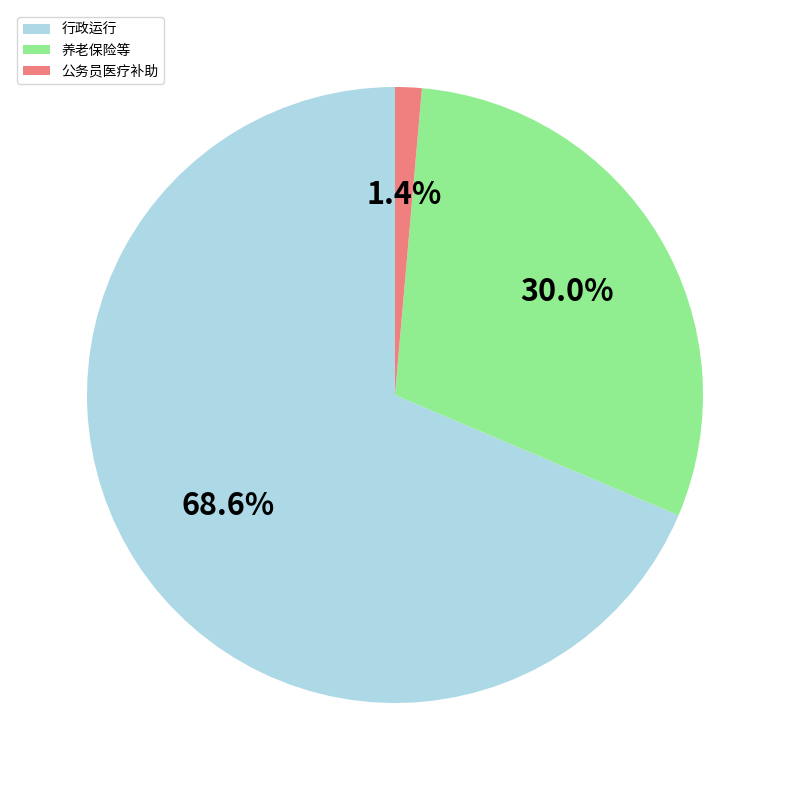

Rank the categories by value from highest to lowest.

行政运行, 养老保险等, 公务员医疗补助